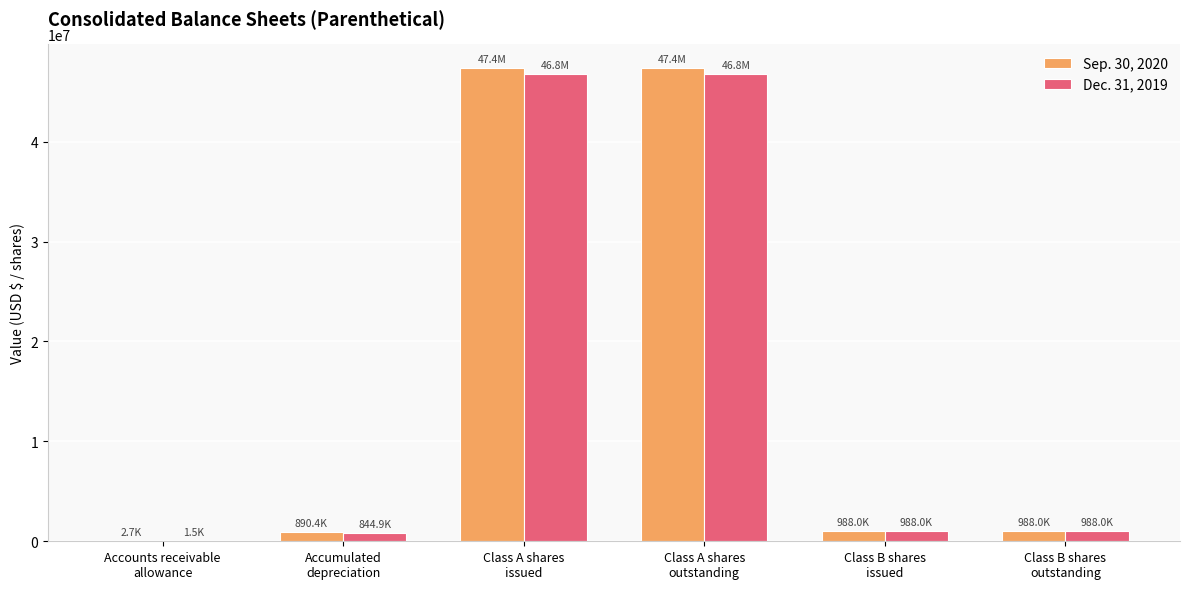

Are the bars horizontal?

No